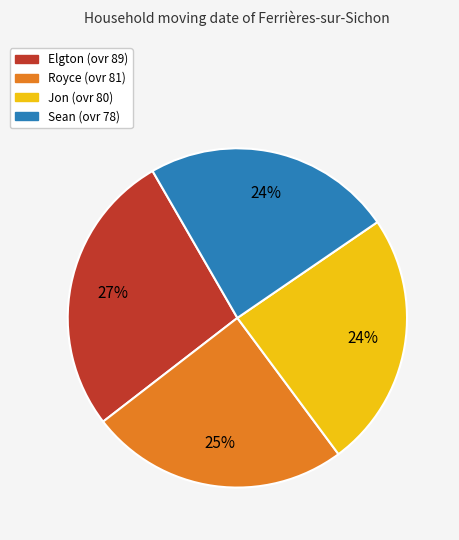

Is the sum of Royce and Elgton greater than half?

Yes